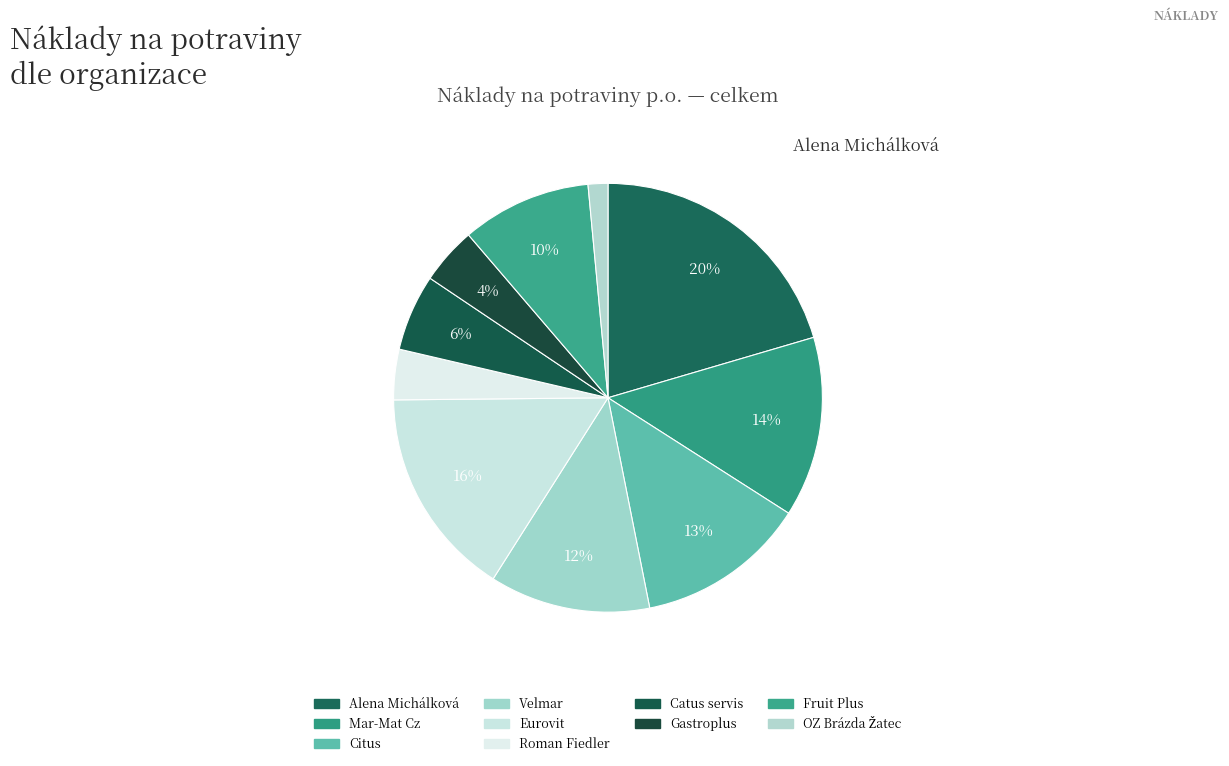

Count the number of slices in the pie.

10